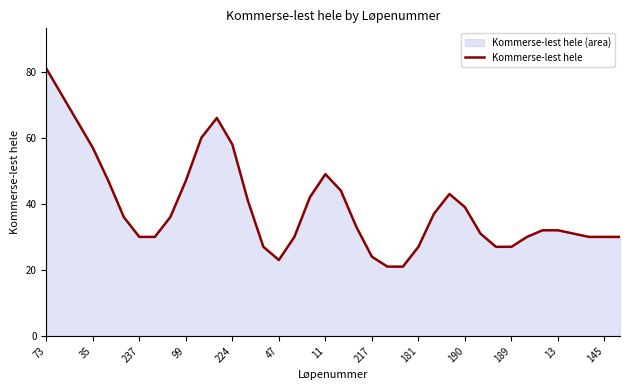

Is it true that the value at 181 is 8?

False